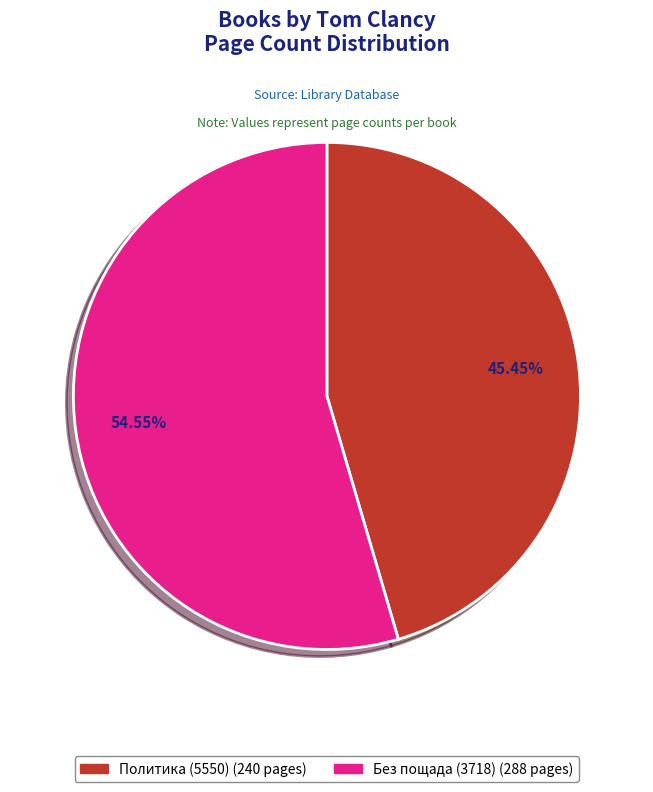

Does any single category account for the majority?

Yes